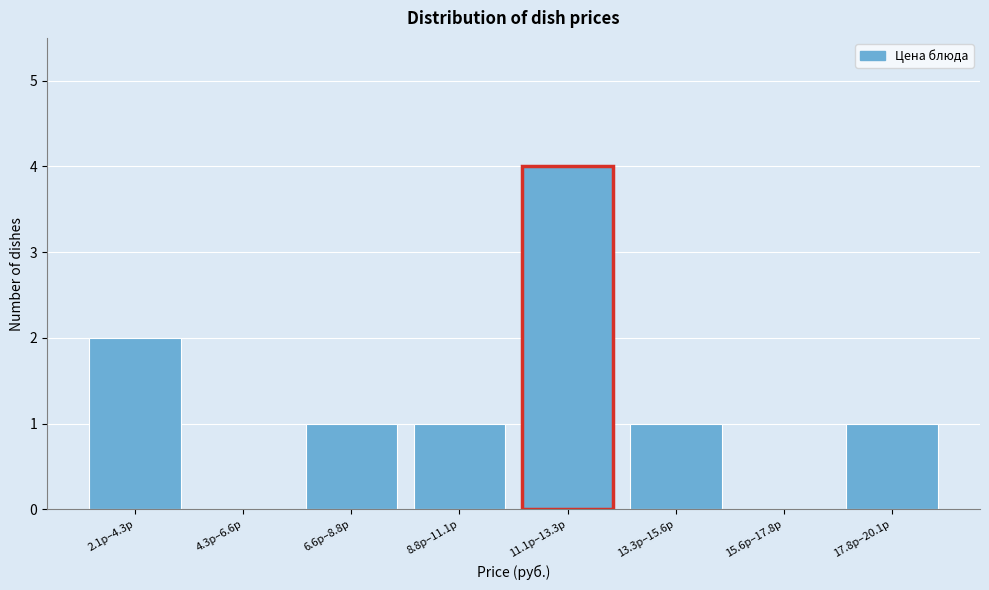

Reading left to right, transcribe all the data shown in this chart.

2.1р–4.3р=2	4.3р–6.6р=0	6.6р–8.8р=1	8.8р–11.1р=1	11.1р–13.3р=4	13.3р–15.6р=1	15.6р–17.8р=0	17.8р–20.1р=1